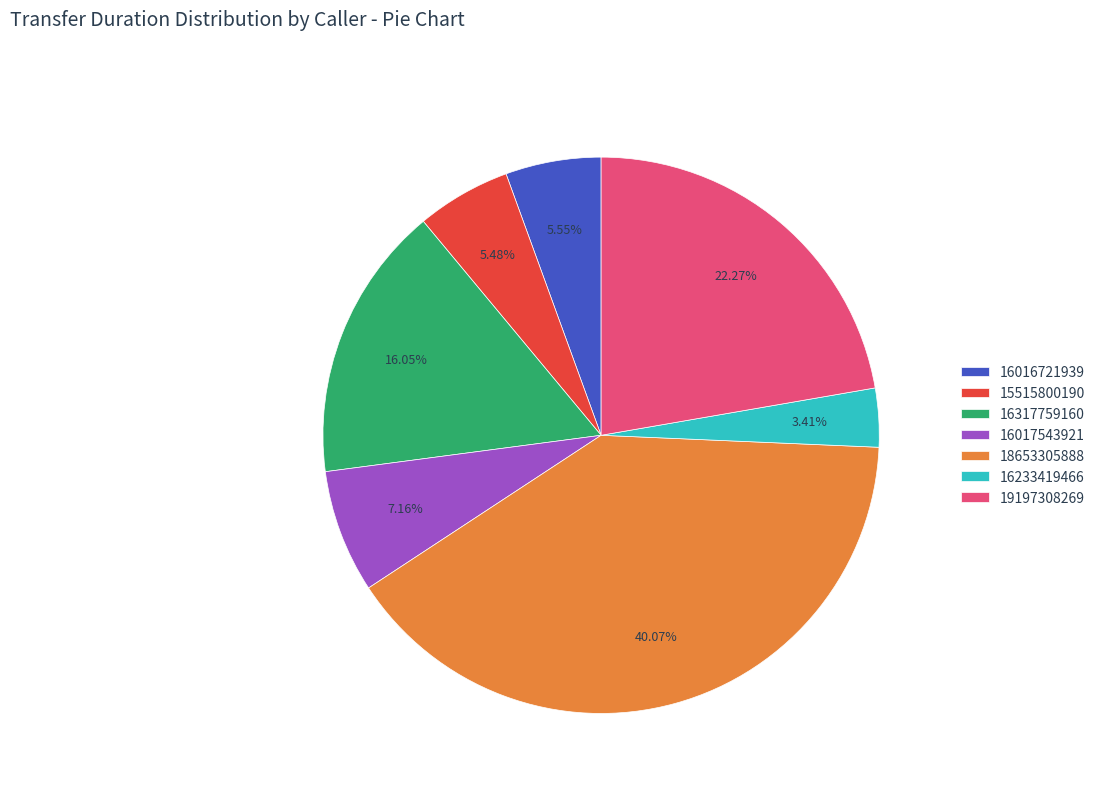

What percentage do 16016721939 and 16017543921 together represent?

12.7%